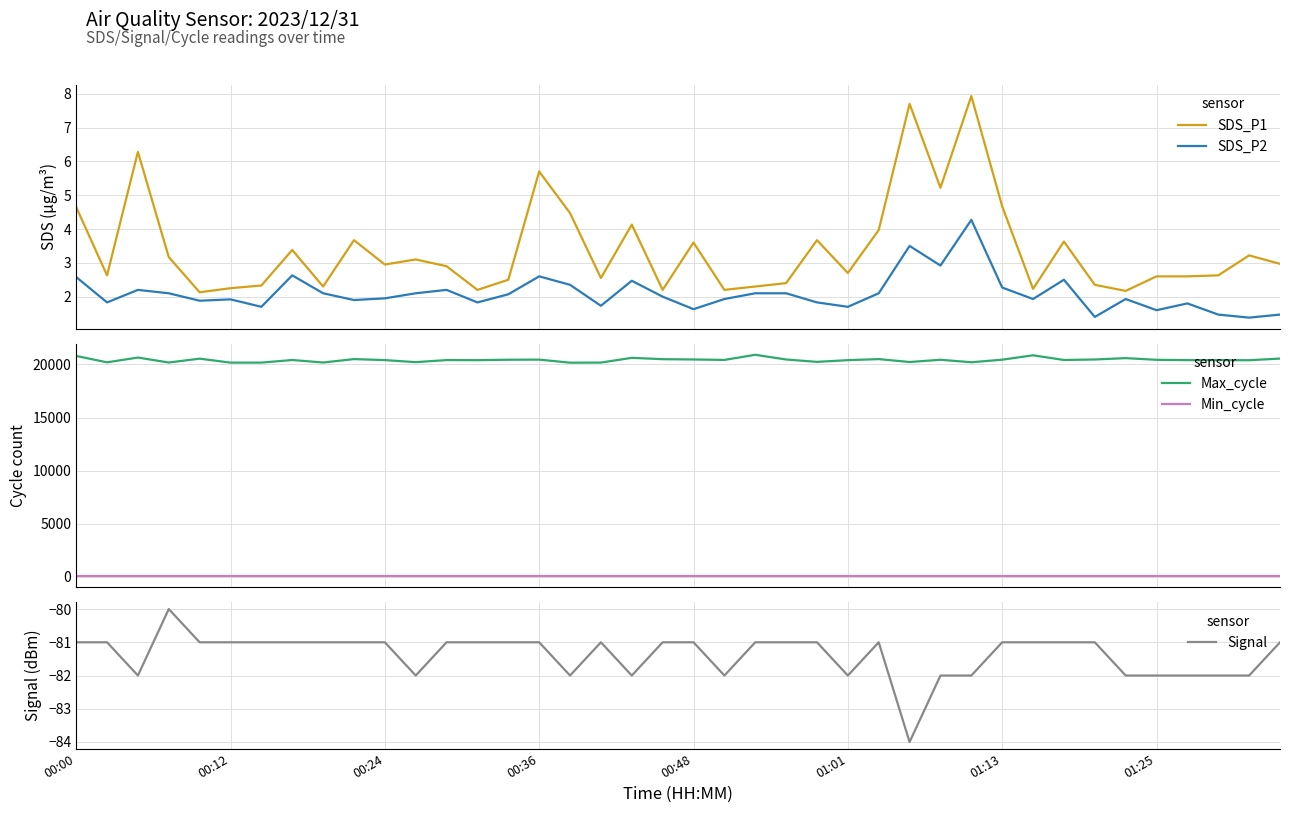

How many interior local peaks does the Signal series have?

3